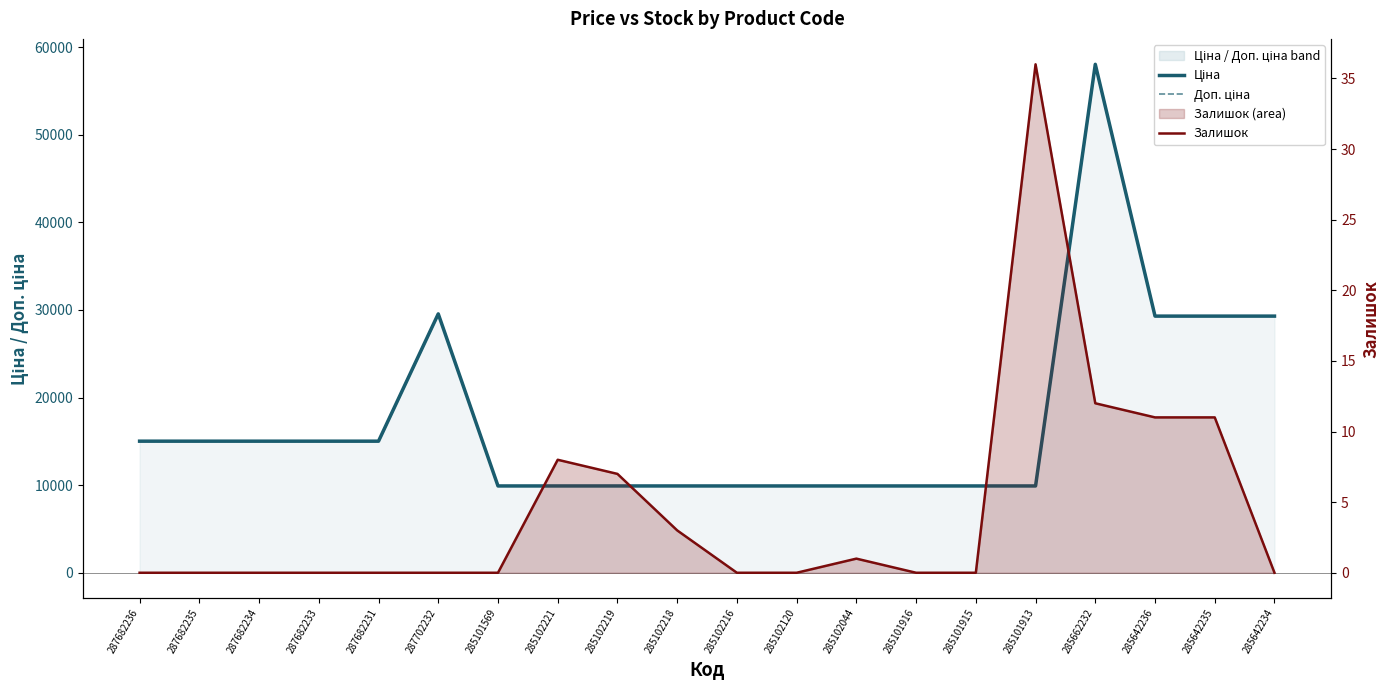

Where is the first local maximum for Залишок?

285102221